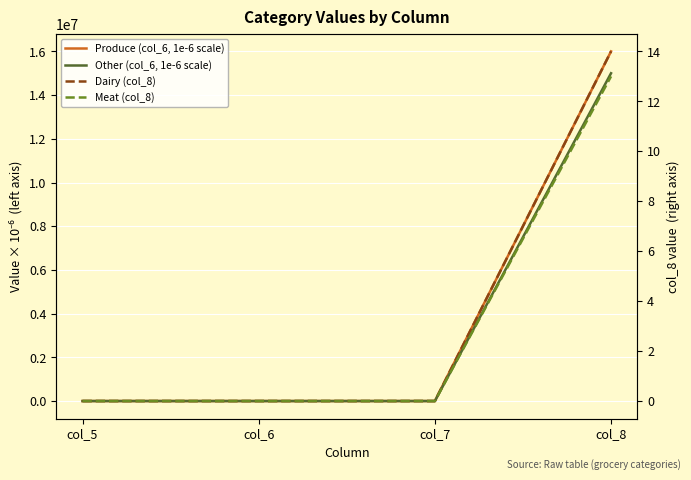

What is the highest value of the Produce (col_6, 1e-6 scale) series?

16000000.0